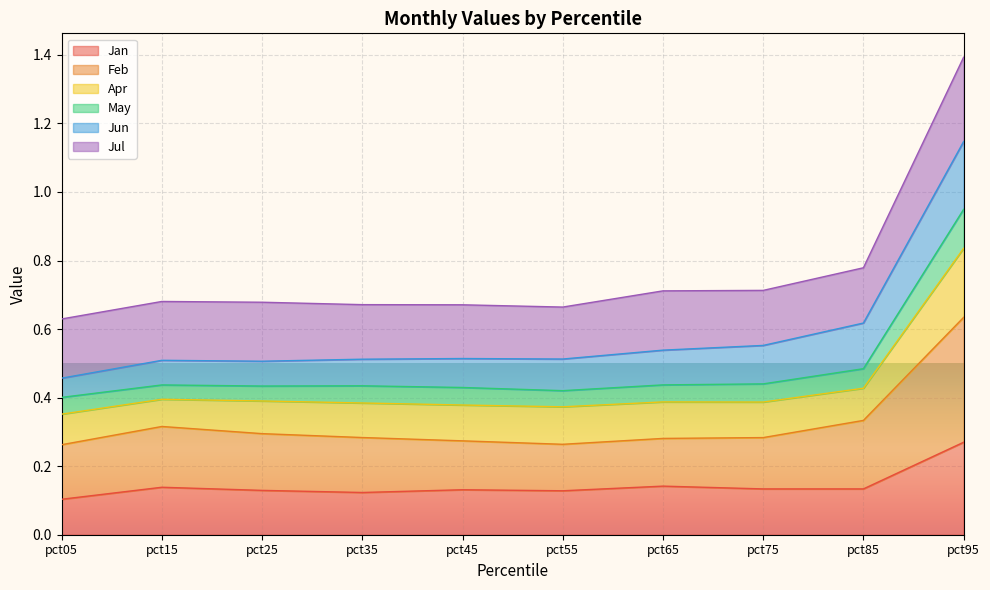

True or false: Jan and Feb intersect in this chart.

False